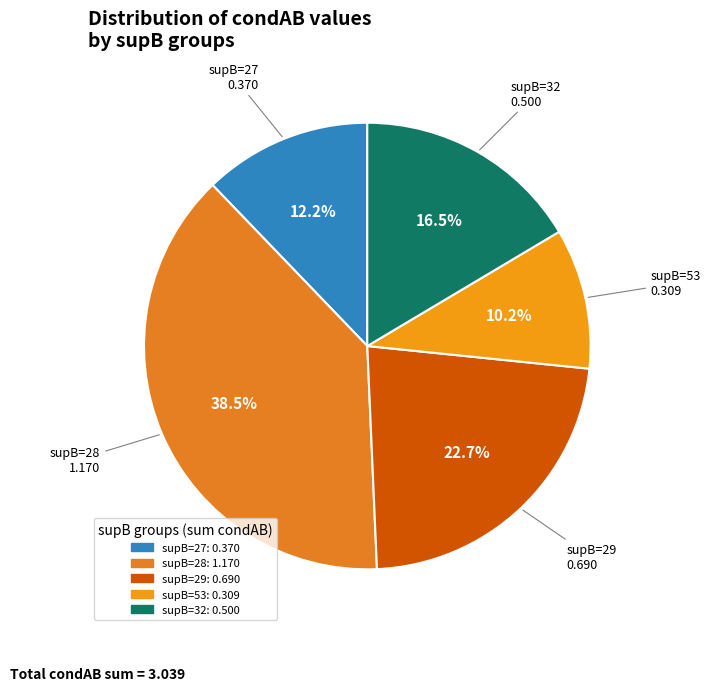

To the nearest percent, what is the difference between the largest and smallest slice percentages?

28%